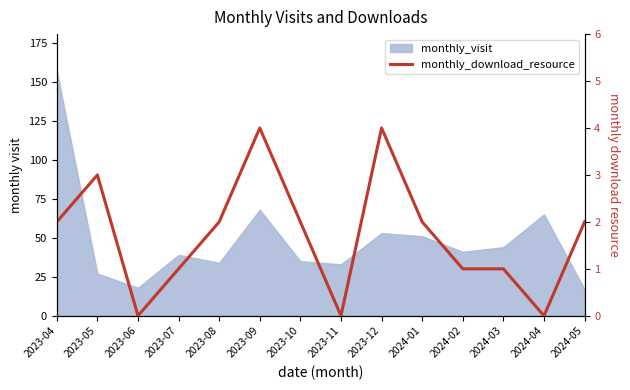

Does the chart have visible grid lines?

No